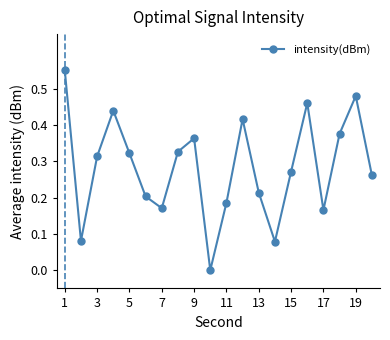

How many points are lower than both their immediate neighbors (excluding endpoints)?

5